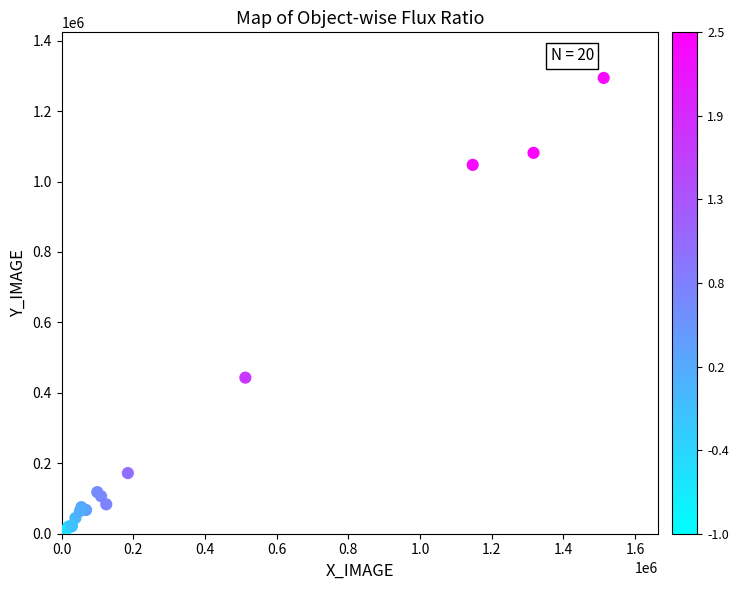

What Y value in the scatter plot is closest to 647263?

443200.6